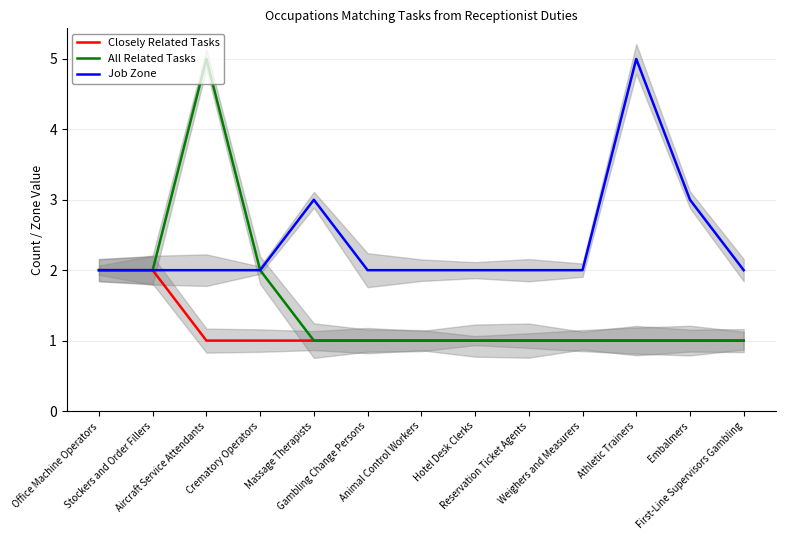

Is it true that Job Zone equals 2 at Athletic Trainers?

False